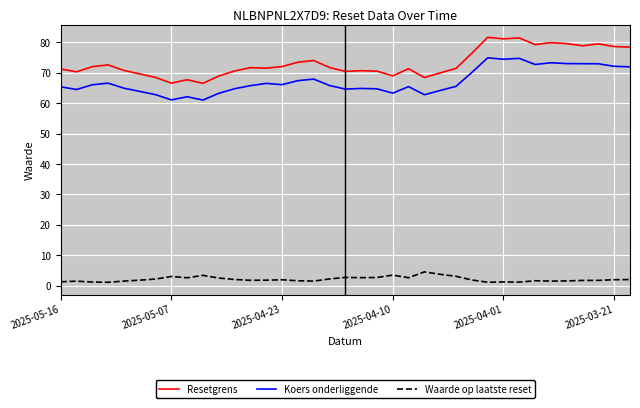

Which series has the largest total across all categories?

Resetgrens